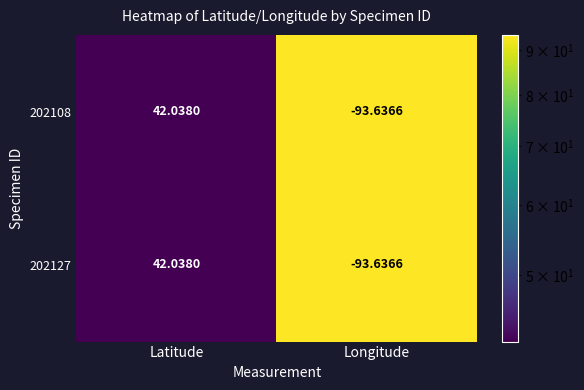

At which category is the sum across all series the highest?

Latitude